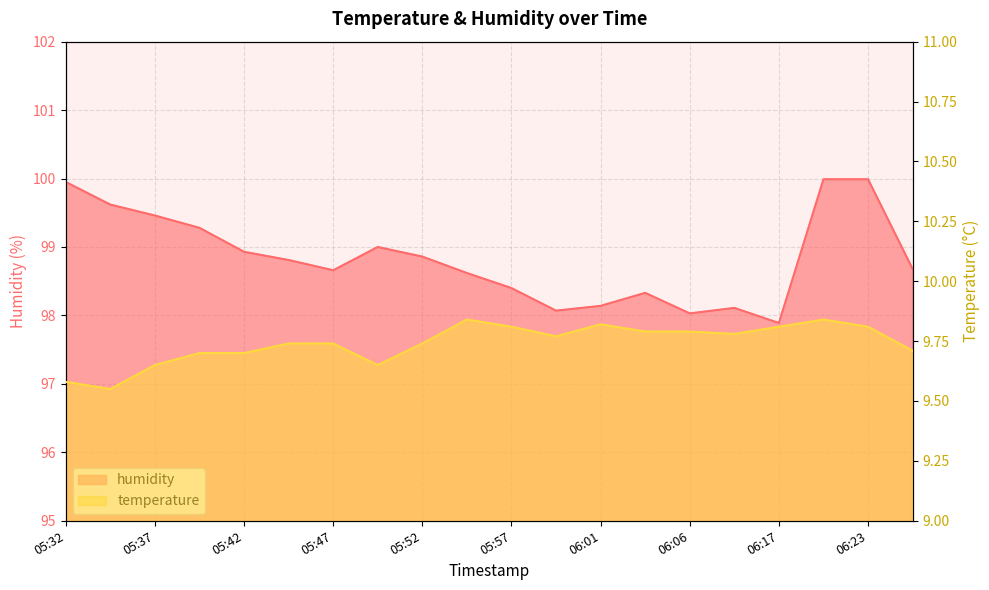

What is the difference between the maximum and second lowest values in the humidity series?

2.0